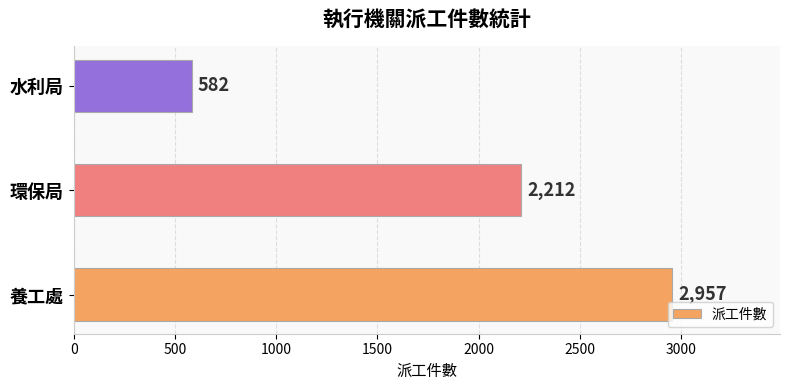

Reading top to bottom, what are all the values shown in this chart?

582	2212	2957